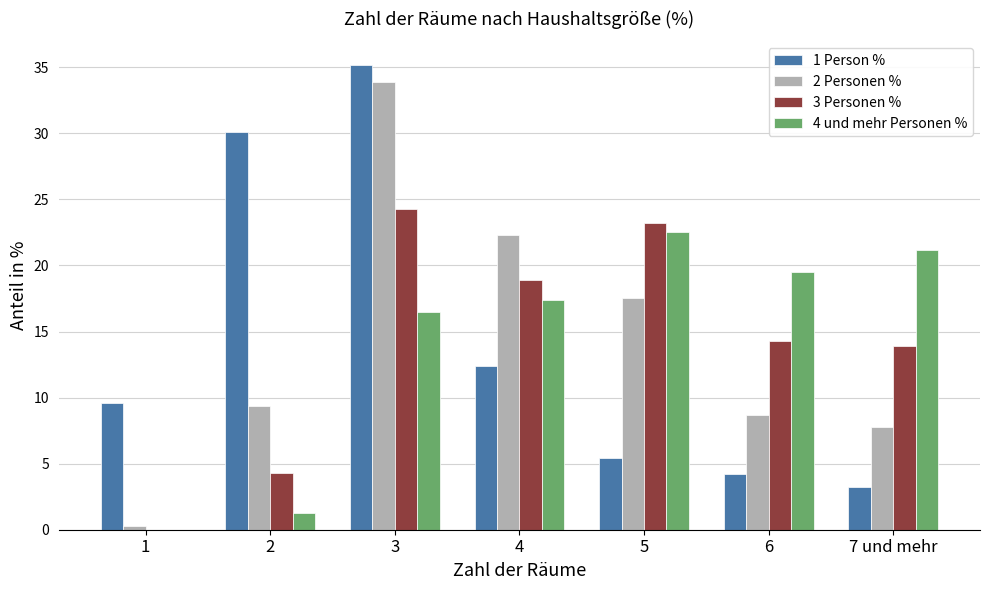

What is the total value across all series at 4?

71.0